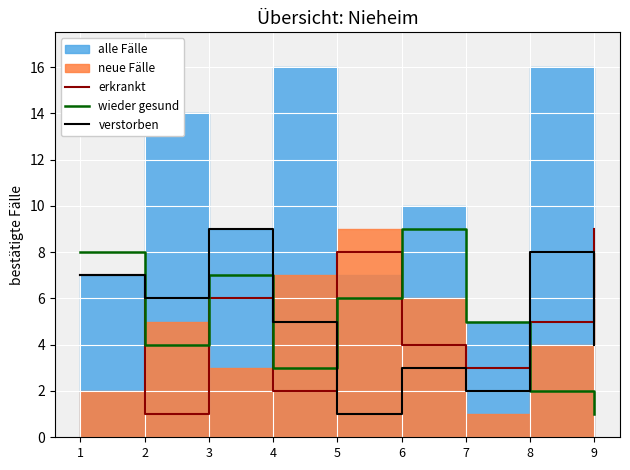

The value of verstorben at 6 is 2. True or false?

False